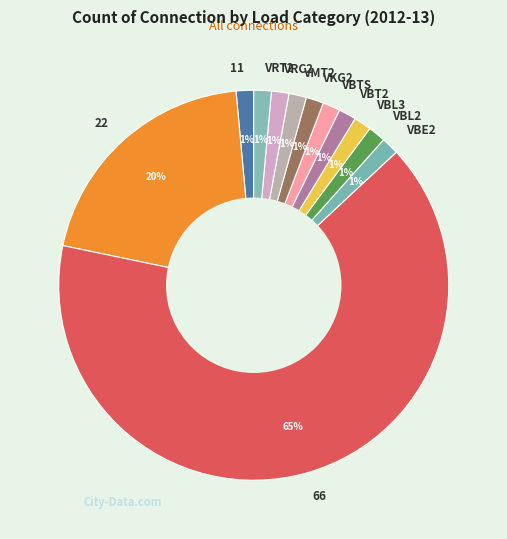

Which slice represents more than half of the pie?

66